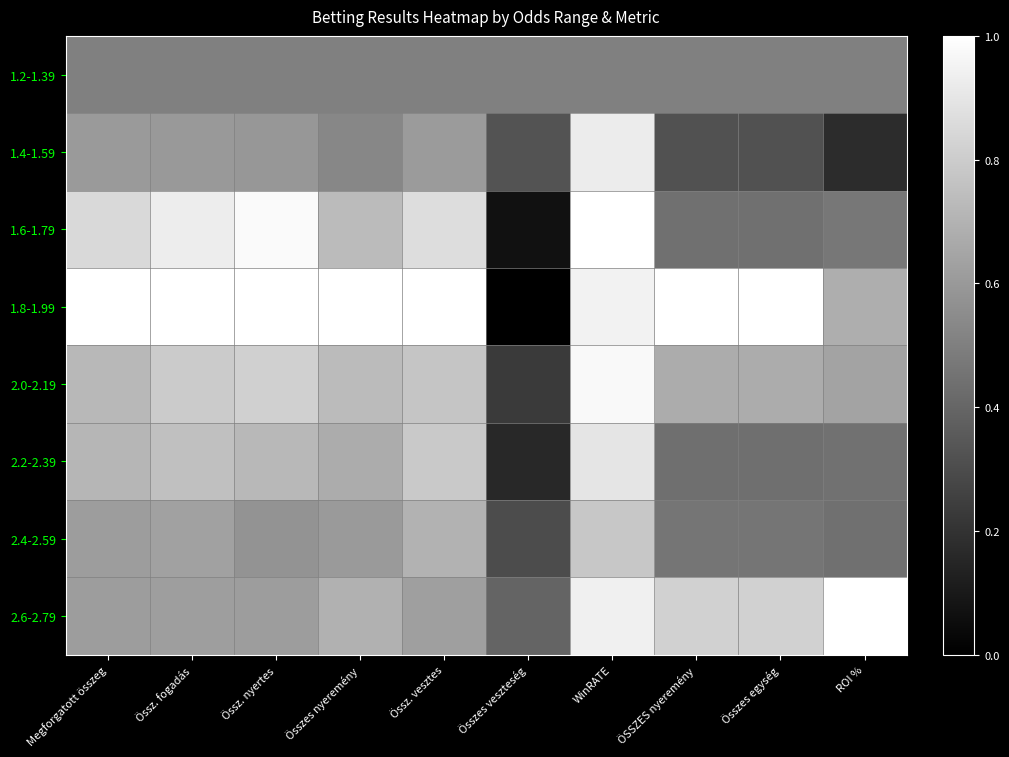

Reading left to right, extract all data points from this chart.

1.2-1.39: Megforgatott összeg=0.5	Össz. fogadás=0.5	Össz. nyertes=0.5	Összes nyeremény=0.5	Össz. vesztes=0.5	Összes veszteség=0.5	WinRATE=0.5	ÖSSZES nyeremény=0.5	Összes egység=0.5	ROI %=0.5
1.4-1.59: Megforgatott összeg=0.6	Össz. fogadás=0.6	Össz. nyertes=0.6	Összes nyeremény=0.5	Össz. vesztes=0.6	Összes veszteség=0.3	WinRATE=0.9	ÖSSZES nyeremény=0.3	Összes egység=0.3	ROI %=0.2
1.6-1.79: Megforgatott összeg=0.8	Össz. fogadás=0.9	Össz. nyertes=1.0	Összes nyeremény=0.7	Össz. vesztes=0.9	Összes veszteség=0.1	WinRATE=1.0	ÖSSZES nyeremény=0.4	Összes egység=0.4	ROI %=0.5
1.8-1.99: Megforgatott összeg=1.0	Össz. fogadás=1.0	Össz. nyertes=1.0	Összes nyeremény=1.0	Össz. vesztes=1.0	Összes veszteség=0.0	WinRATE=0.9	ÖSSZES nyeremény=1.0	Összes egység=1.0	ROI %=0.7
2.0-2.19: Megforgatott összeg=0.7	Össz. fogadás=0.8	Össz. nyertes=0.8	Összes nyeremény=0.7	Össz. vesztes=0.8	Összes veszteség=0.2	WinRATE=1.0	ÖSSZES nyeremény=0.7	Összes egység=0.7	ROI %=0.6
2.2-2.39: Megforgatott összeg=0.7	Össz. fogadás=0.8	Össz. nyertes=0.7	Összes nyeremény=0.7	Össz. vesztes=0.8	Összes veszteség=0.2	WinRATE=0.9	ÖSSZES nyeremény=0.4	Összes egység=0.4	ROI %=0.4
2.4-2.59: Megforgatott összeg=0.6	Össz. fogadás=0.6	Össz. nyertes=0.6	Összes nyeremény=0.6	Össz. vesztes=0.7	Összes veszteség=0.3	WinRATE=0.8	ÖSSZES nyeremény=0.5	Összes egység=0.5	ROI %=0.4
2.6-2.79: Megforgatott összeg=0.6	Össz. fogadás=0.6	Össz. nyertes=0.6	Összes nyeremény=0.7	Össz. vesztes=0.6	Összes veszteség=0.4	WinRATE=0.9	ÖSSZES nyeremény=0.8	Összes egység=0.8	ROI %=1.0